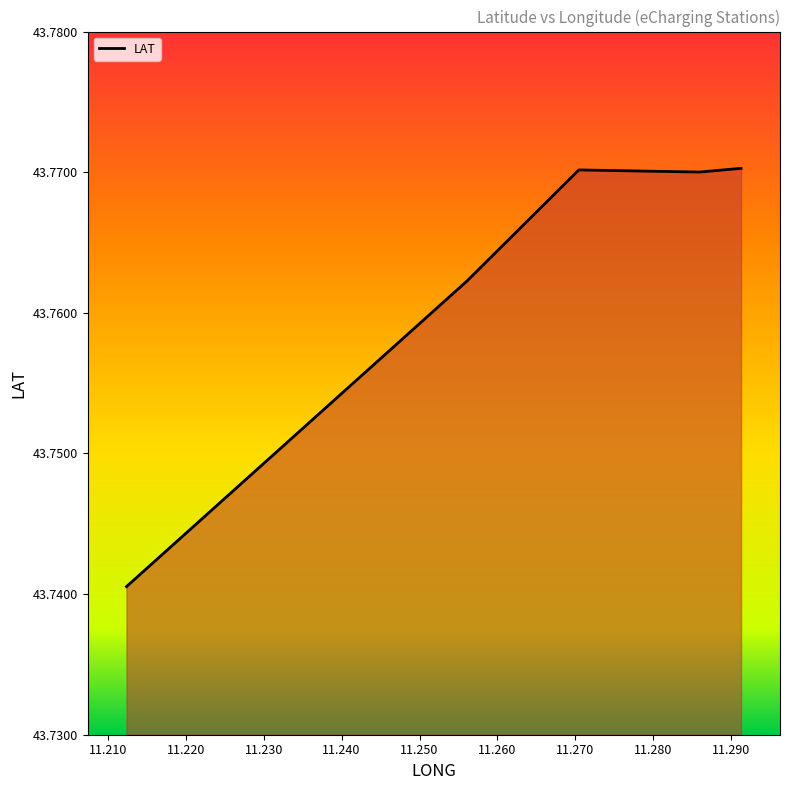

True or false: the data has more than 0 interior local peaks.

True